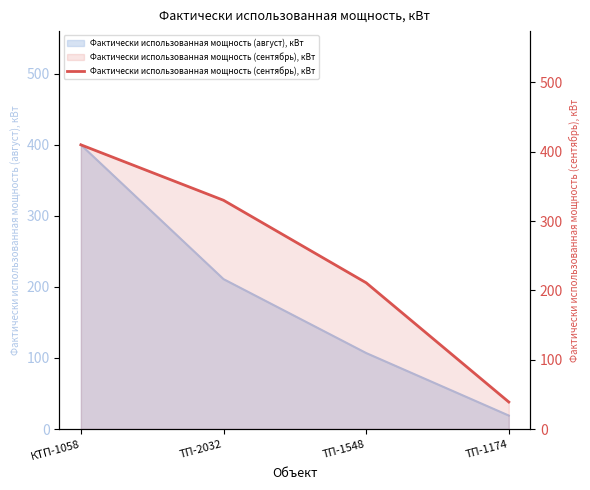

Rank the categories by value from highest to lowest.

КТП-1058, ТП-2032, ТП-1548, ТП-1174